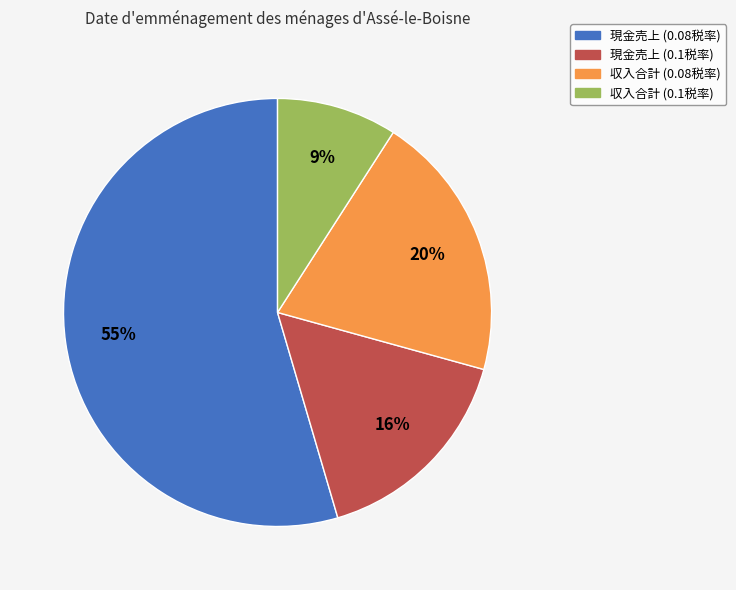

Does any single category account for the majority?

Yes